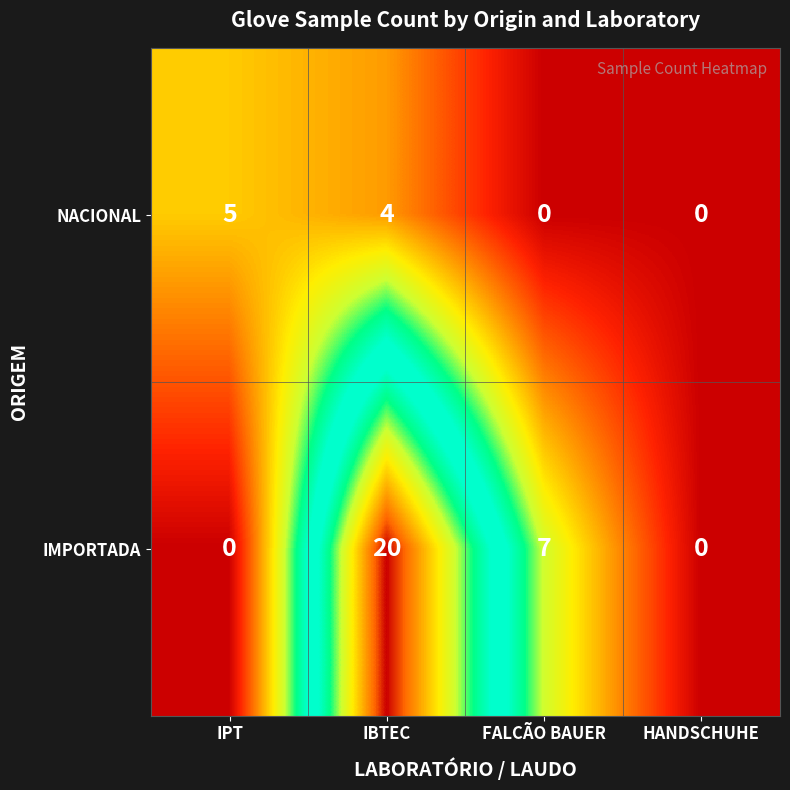

Between FALCÃO BAUER and HANDSCHUHE, which series saw the biggest shift?

IMPORTADA